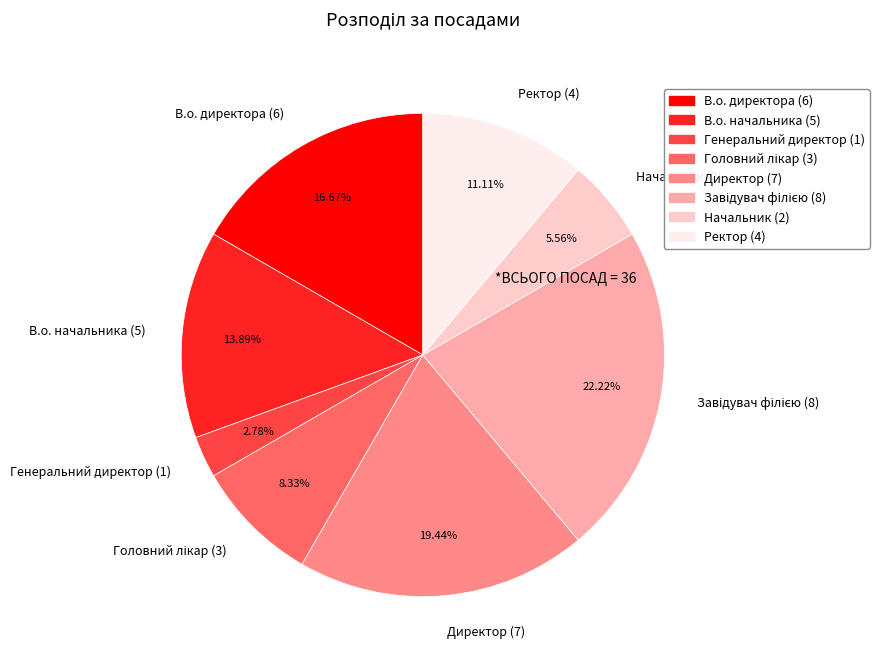

How many segments does this pie chart have?

8